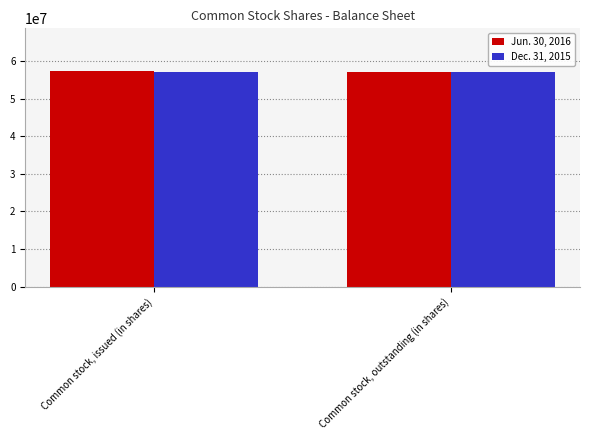

What is the label of the 2nd bar from the left?

Common stock, outstanding (in shares)